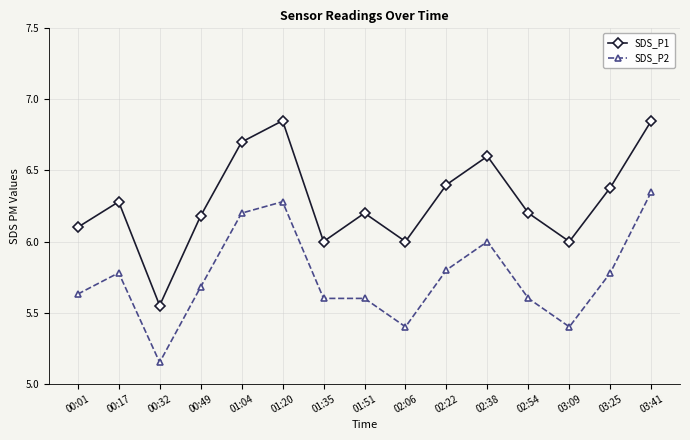

Which series has the widest spread of values?

SDS_P1